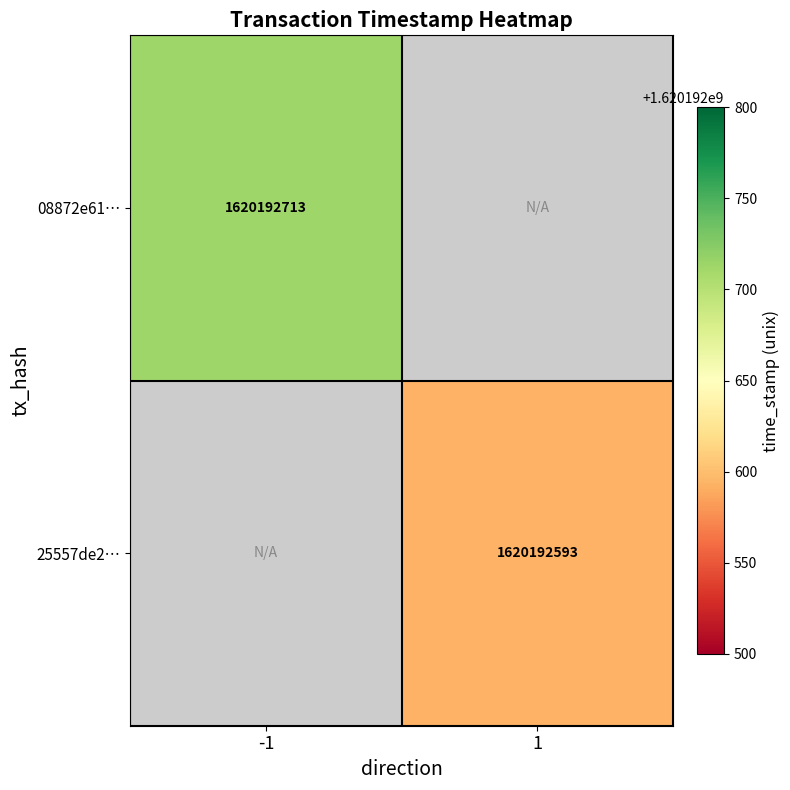

Which series has the largest total across all categories?

08872e61dd66de0438de4f4d9bb8977ff9fadcd